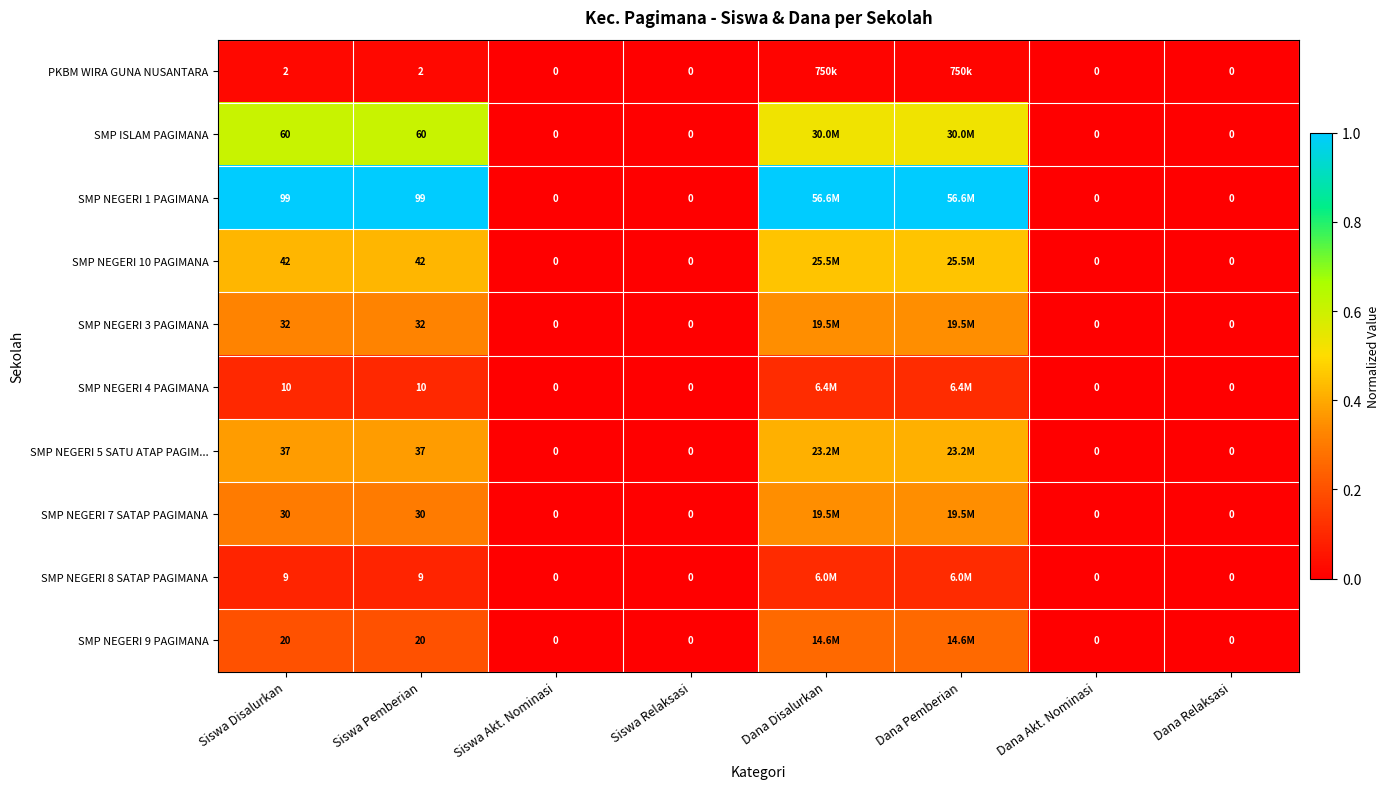

List the labels in order of SMP NEGERI 1 PAGIMANA value, smallest first.

Siswa Akt. Nominasi, Siswa Relaksasi, Dana Akt. Nominasi, Dana Relaksasi, Siswa Disalurkan, Siswa Pemberian, Dana Disalurkan, Dana Pemberian